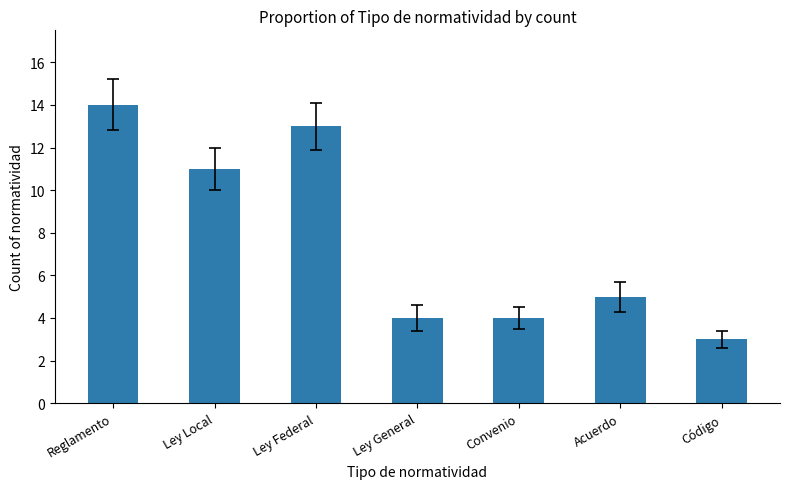

Which category has the highest value across all series?

Reglamento